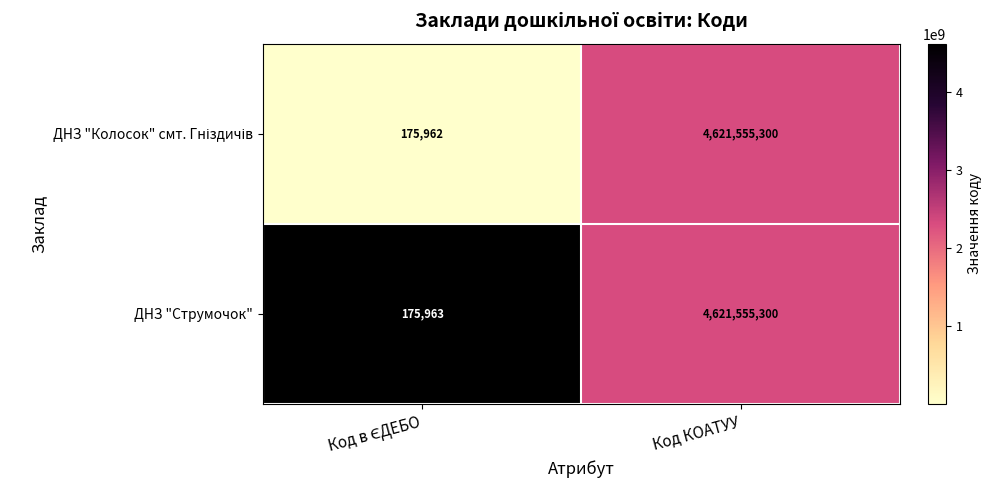

At which category is the sum across all series the highest?

Код КОАТУУ